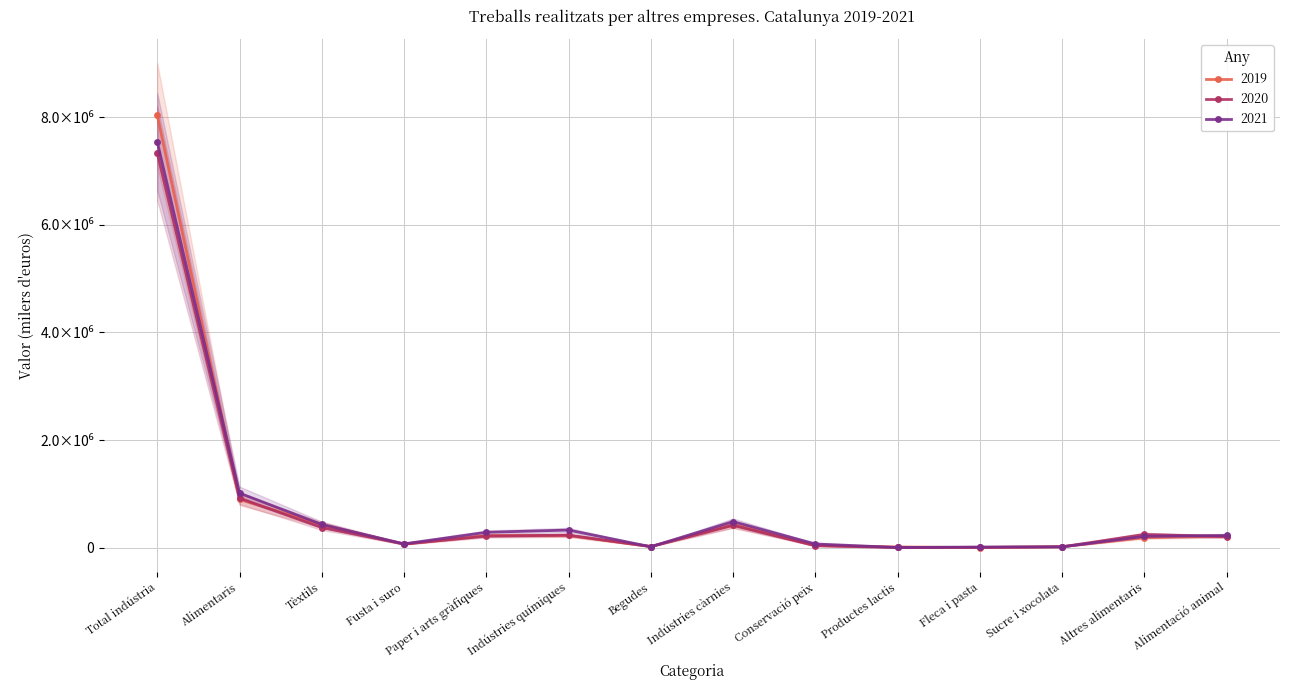

Is it true that 2020 equals 338830 at Alimentació animal?

False